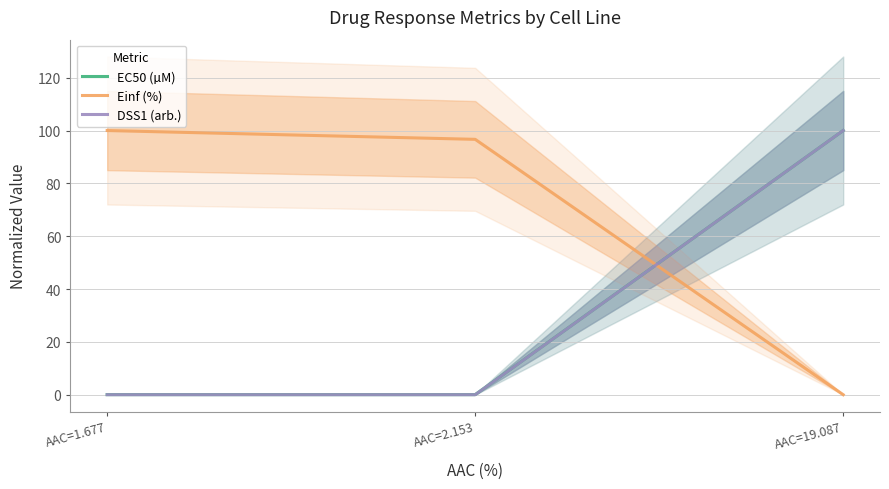

What is the spread (max minus min) of values at AAC=19.087?

100.0